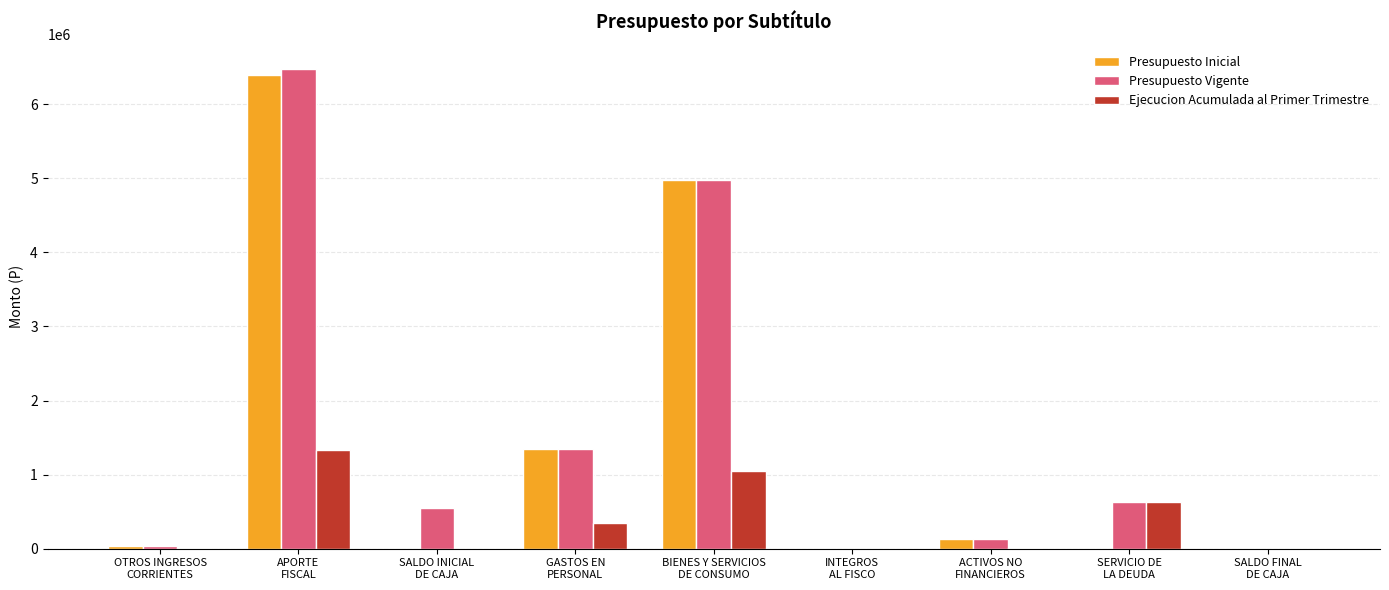

What is the sum of all Presupuesto Vigente values?

14141228